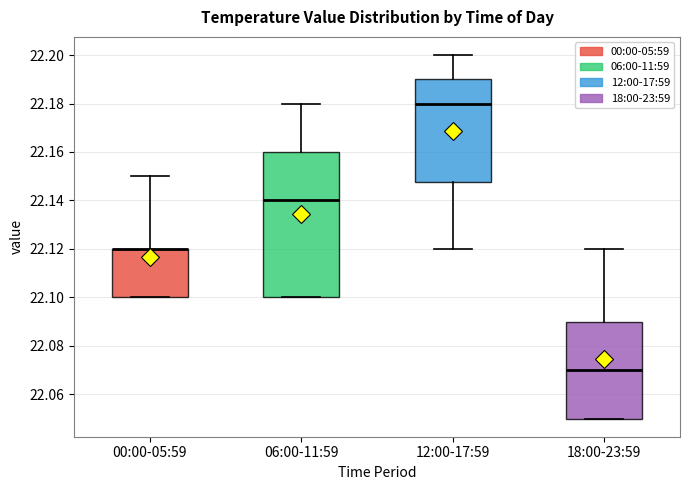

Reading left to right, transcribe this box plot: for each box, give where its median line is, the range the box spans, and where its two whiskers end, as read against the y-axis. The values are not printed on the chart, so give them approximately, as read against the axis.

00:00-05:59: median 22.120 (drawn on the box's upper edge), box 22.100 to 22.120, whiskers 22.100 to 22.150
06:00-11:59: median 22.140, box 22.100 to 22.160, whiskers 22.100 to 22.180
12:00-17:59: median 22.180, box 22.148 to 22.190, whiskers 22.120 to 22.200
18:00-23:59: median 22.070, box 22.050 to 22.090, whiskers 22.050 to 22.120